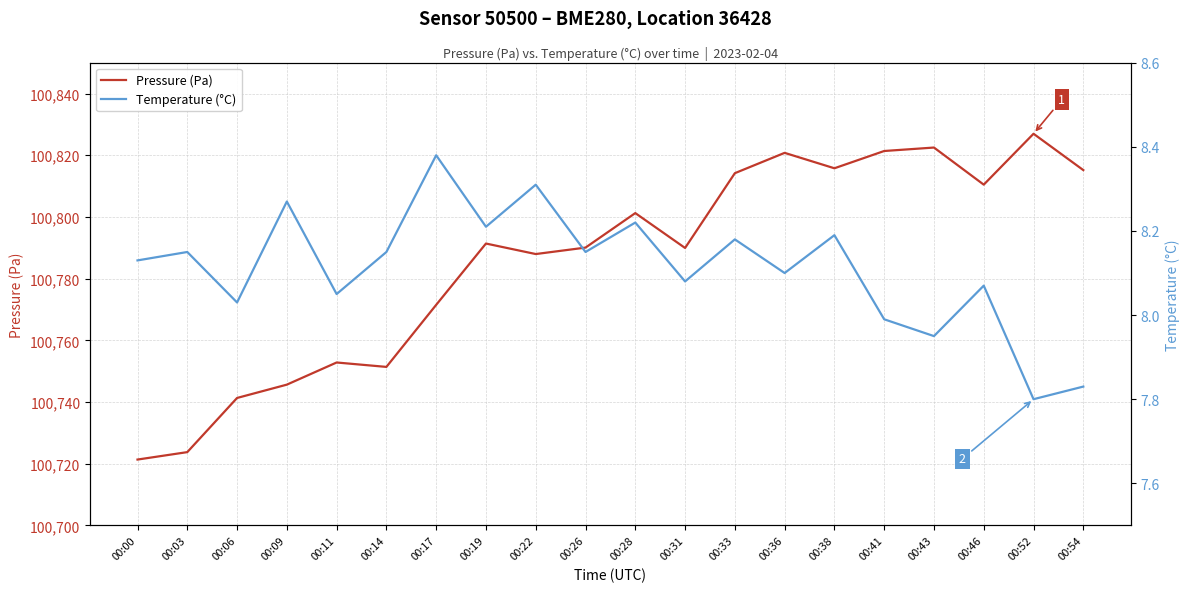

What is the sum of the Pressure (Pa) values at 00:33 and 00:00?

201535.5